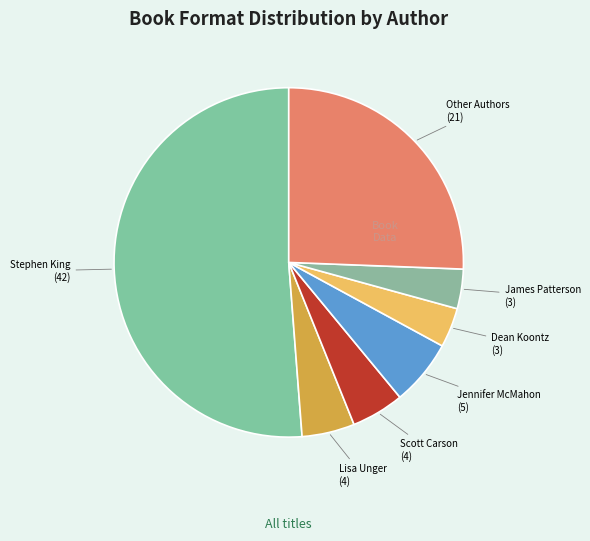

Is Jennifer McMahon the majority of the pie?

No